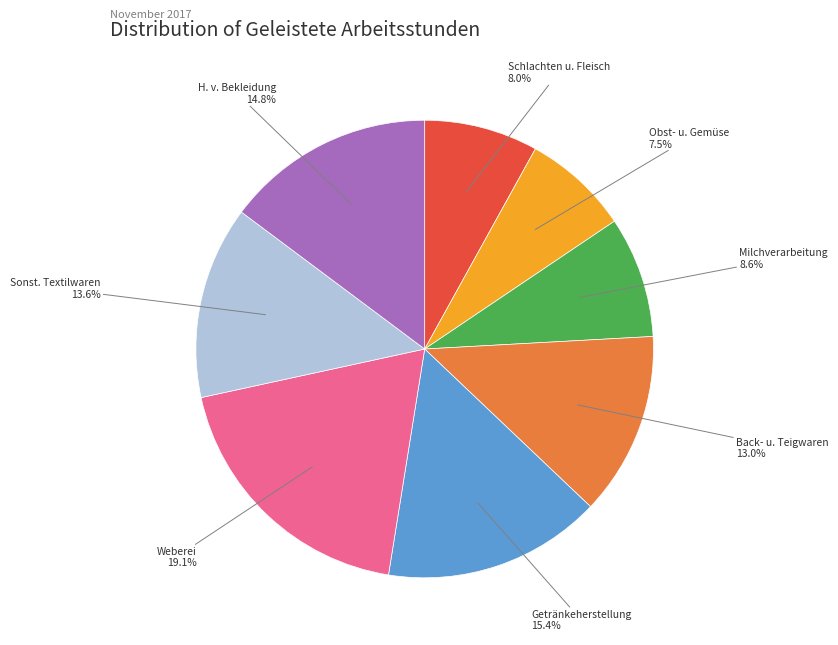

Does any single category account for the majority?

No